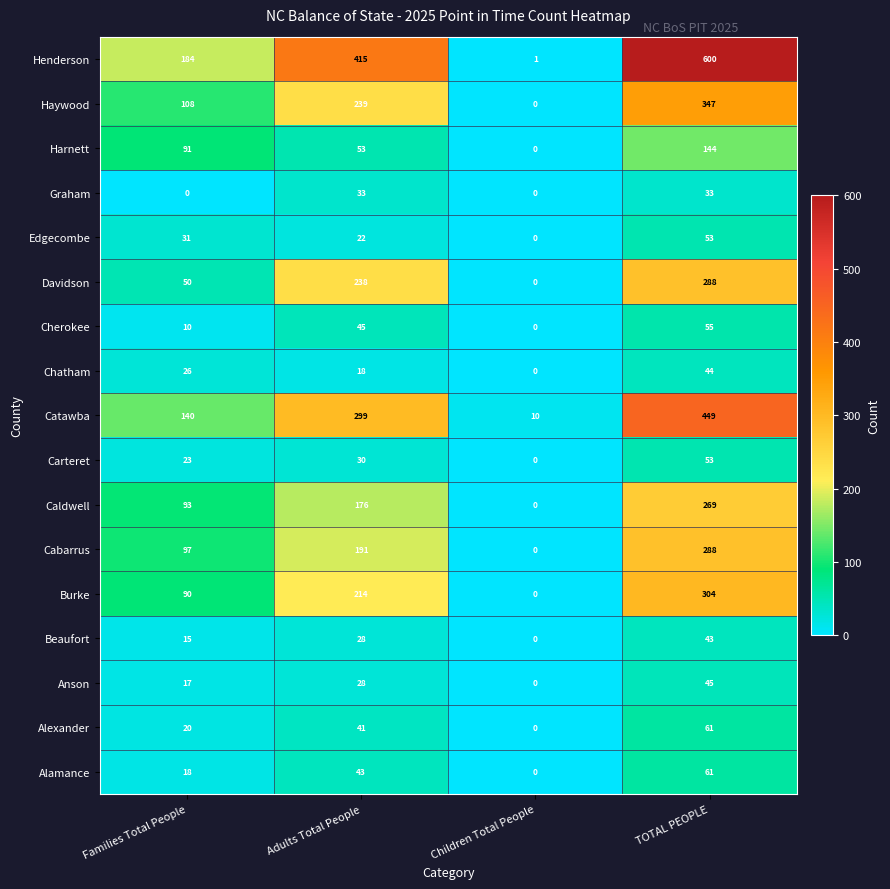

Count the Harnett values in the range 53 to 144.

3